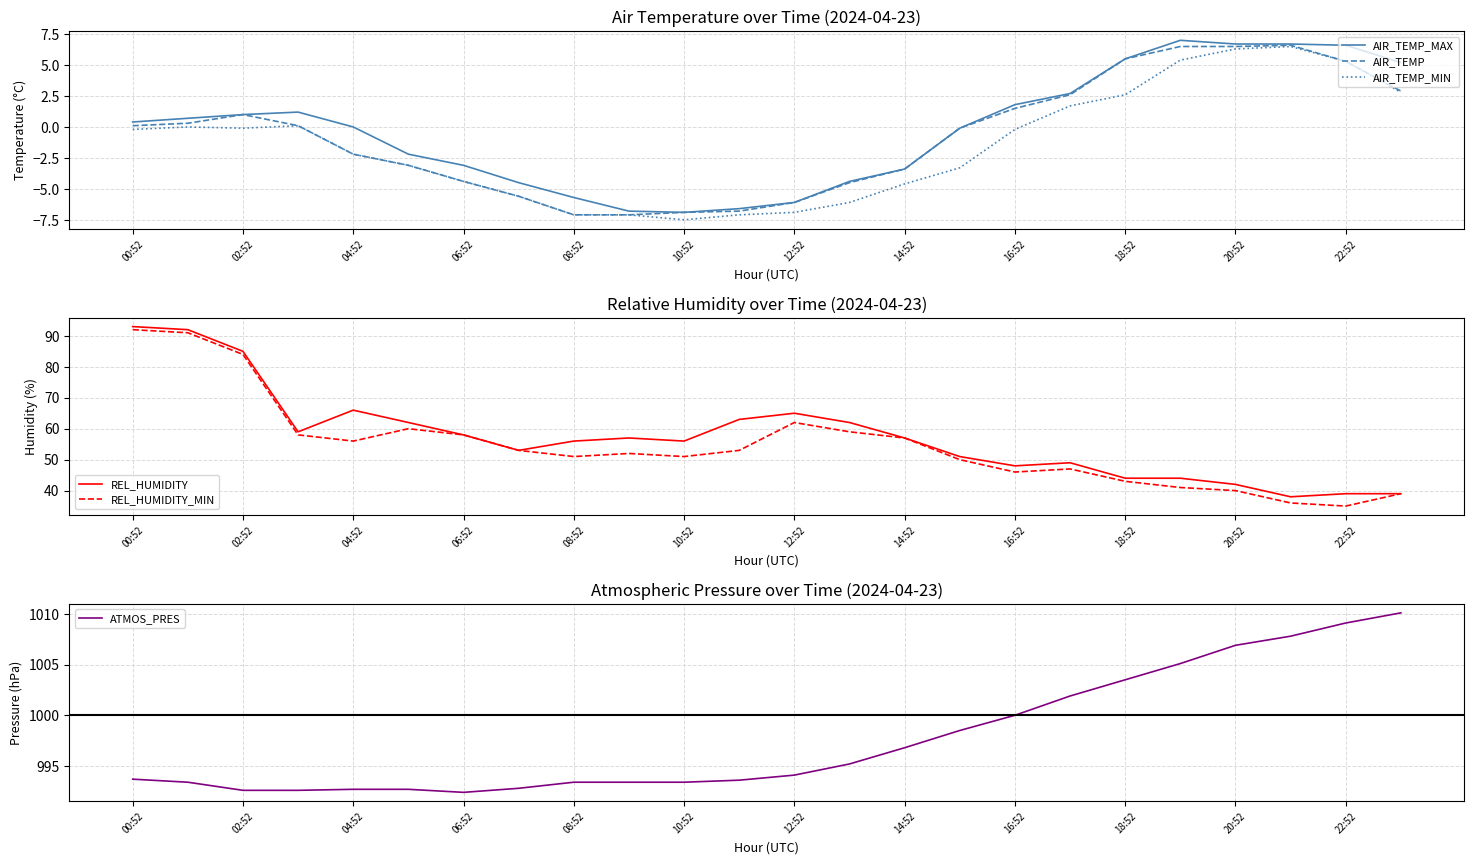

How many categories are shown in the chart?

24